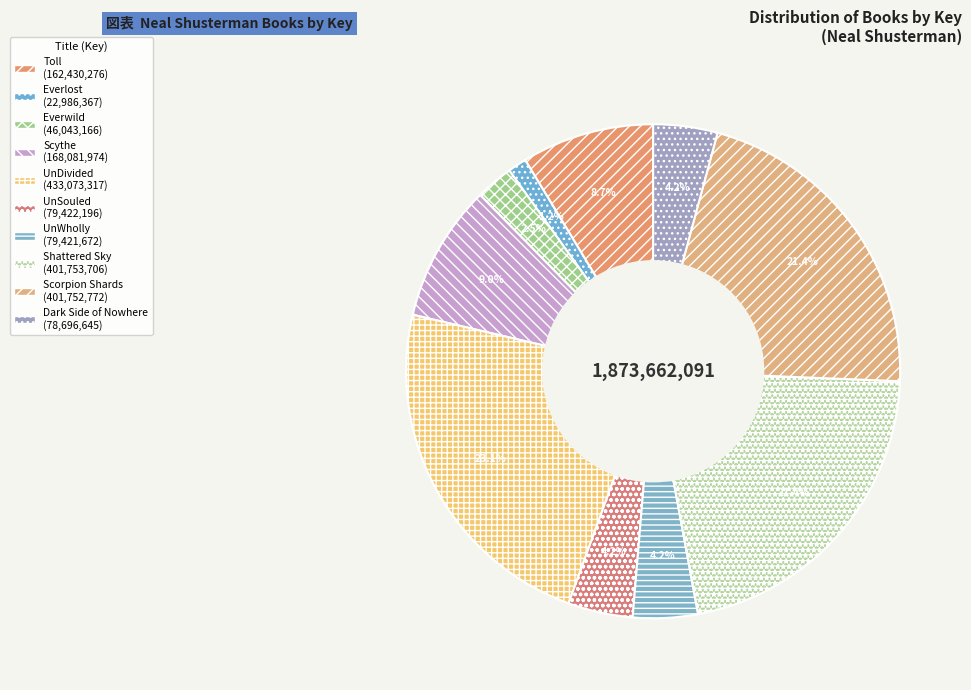

Which slice is the smallest?

Everlost